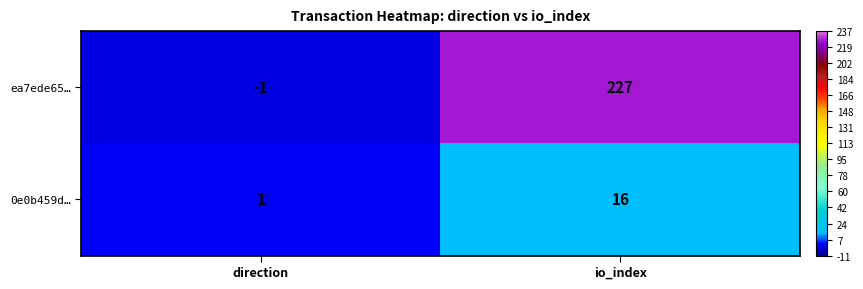

What is the maximum value shown in the chart?

227